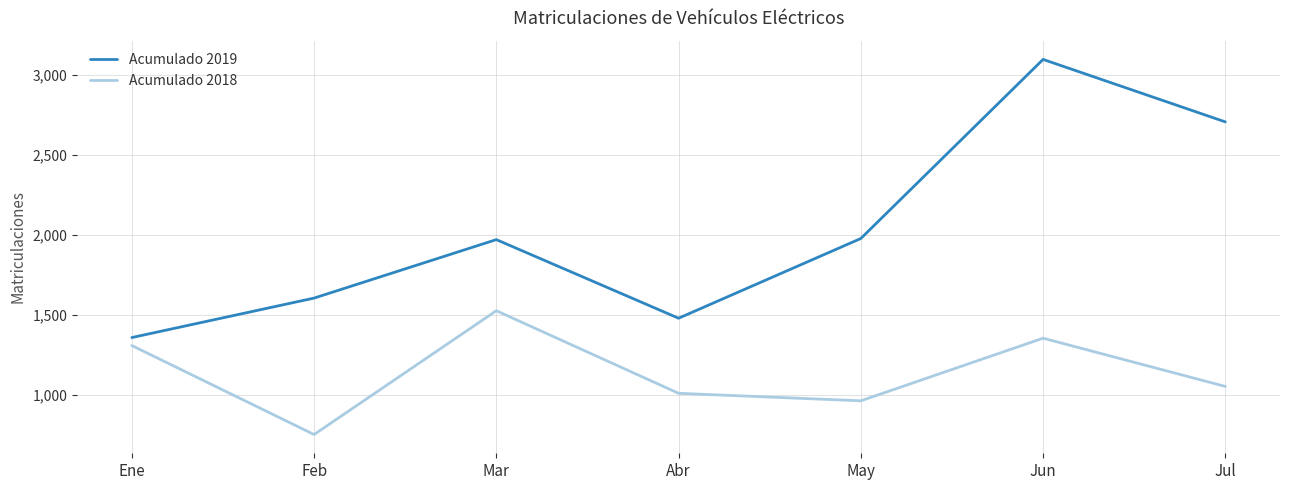

At Abr, list the series in order from smallest to largest.

Acumulado 2018, Acumulado 2019